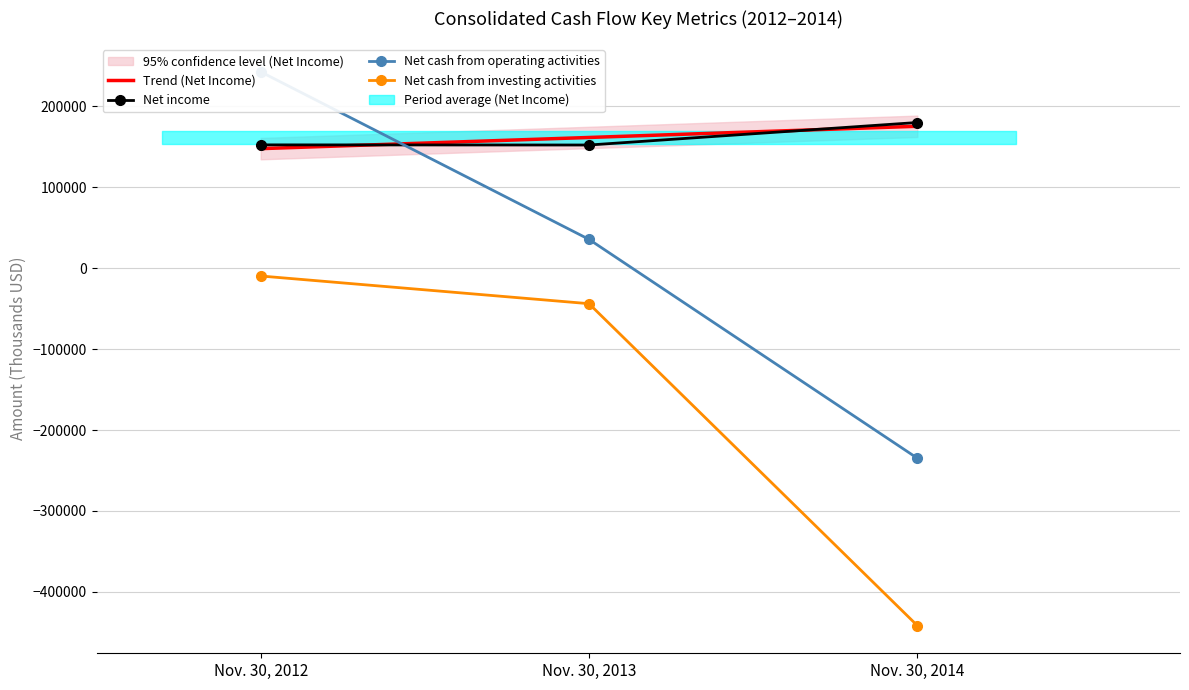

What value does the Net cash from investing activities series have at Nov. 30, 2013?

-43784.0